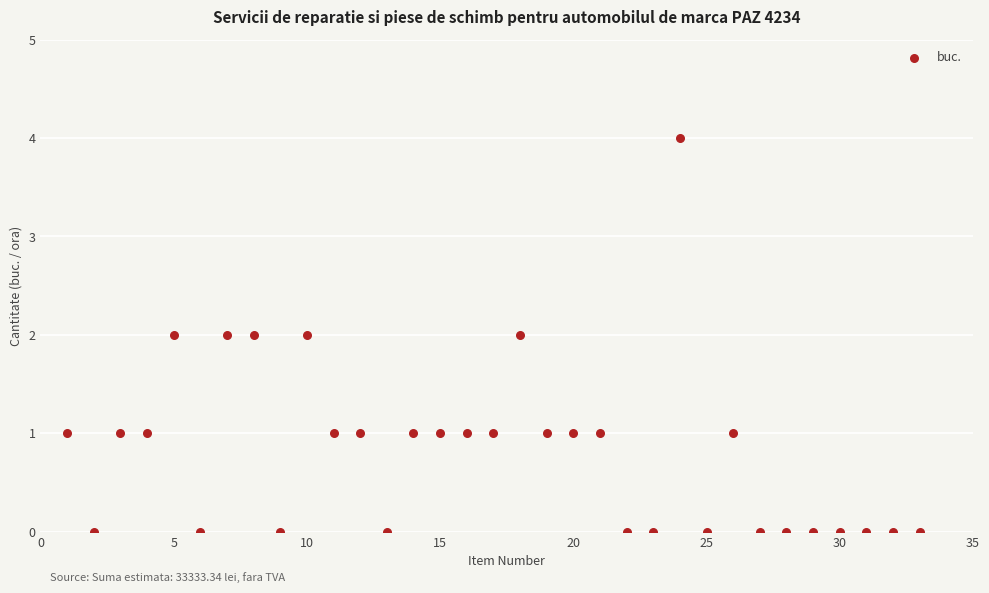

What is the range of X values (max minus min)?

32